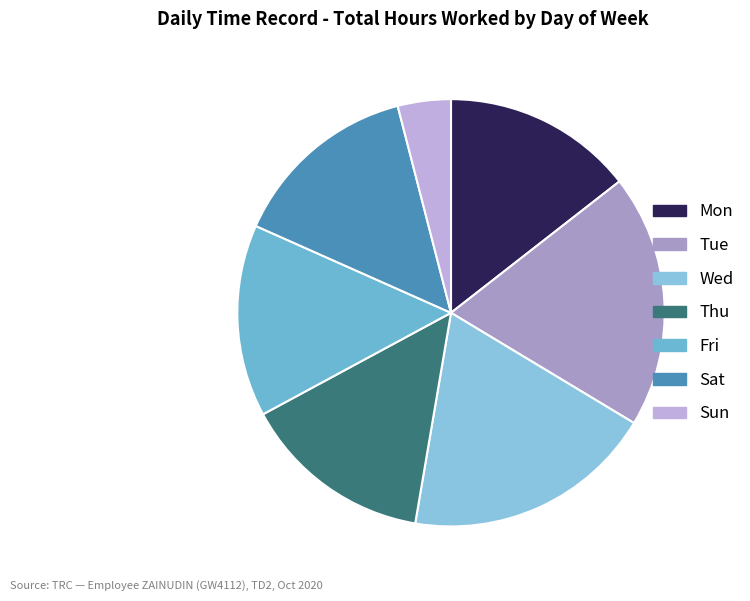

How many segments does this pie chart have?

7